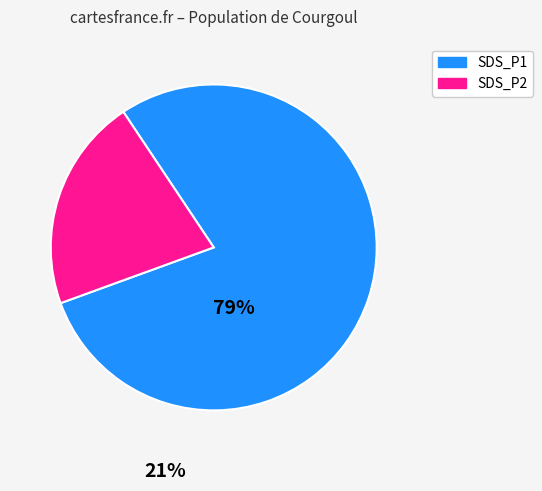

Is there a majority slice in this chart?

Yes